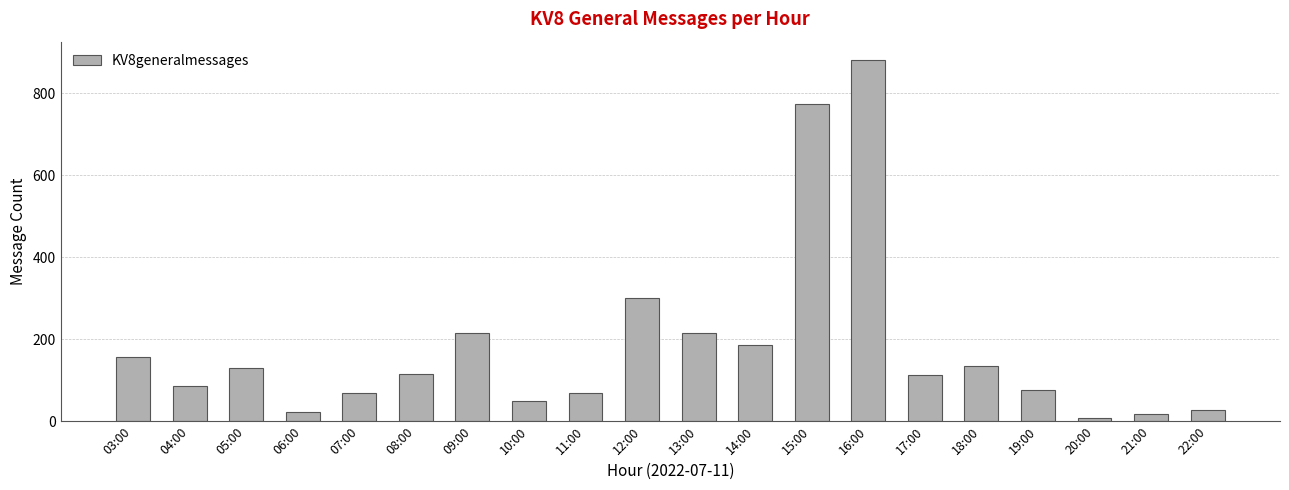

What is the minimum value shown in the chart?

8